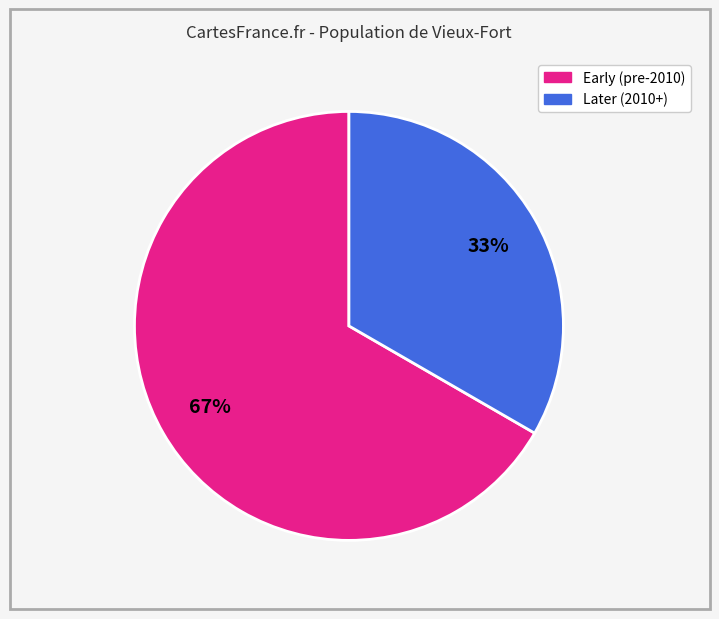

To the nearest percent, what is the average slice percentage?

50%